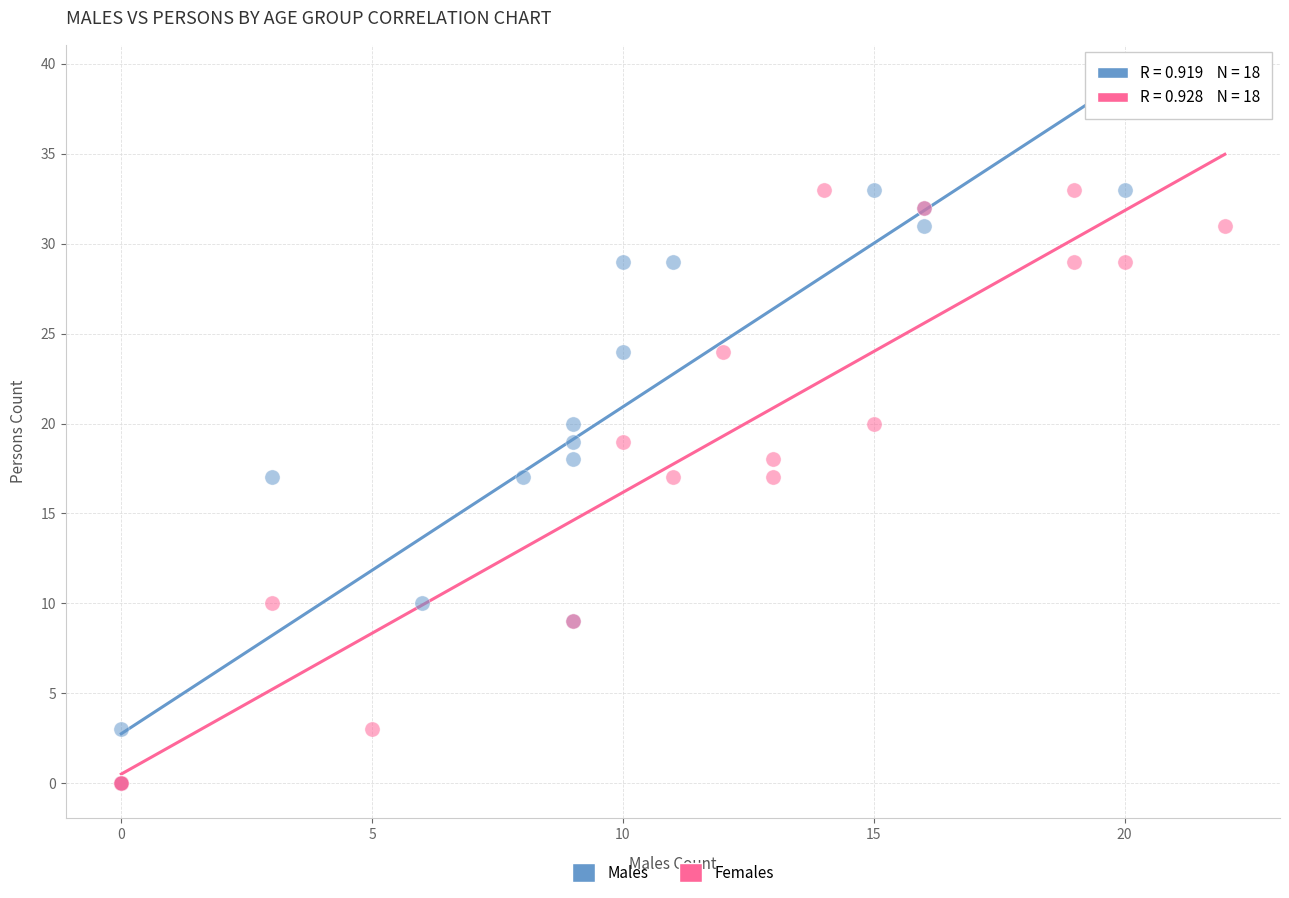

What are all the series names shown in the legend?

Males, Females